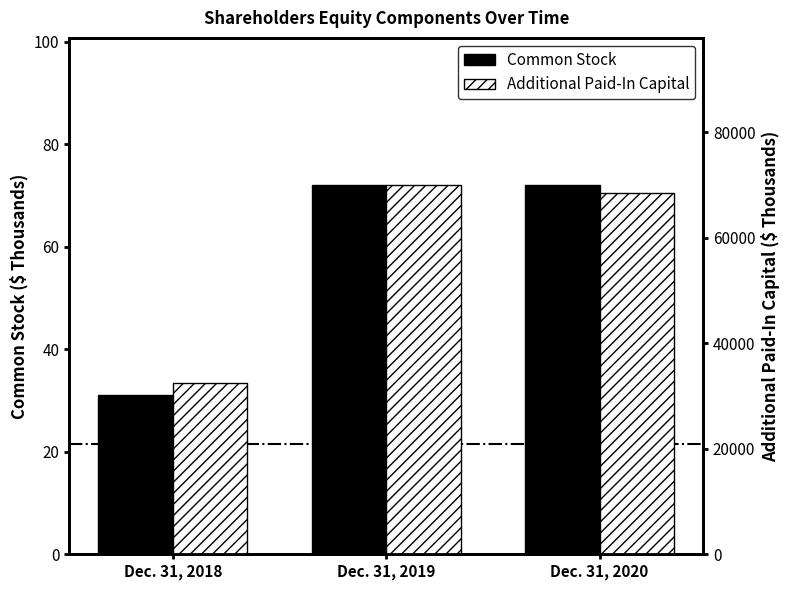

Reading right to left, transcribe all the data shown in this chart.

Common Stock: Dec. 31, 2020=72	Dec. 31, 2019=72	Dec. 31, 2018=31
Additional Paid-In Capital: Dec. 31, 2020=68516	Dec. 31, 2019=69954	Dec. 31, 2018=32538